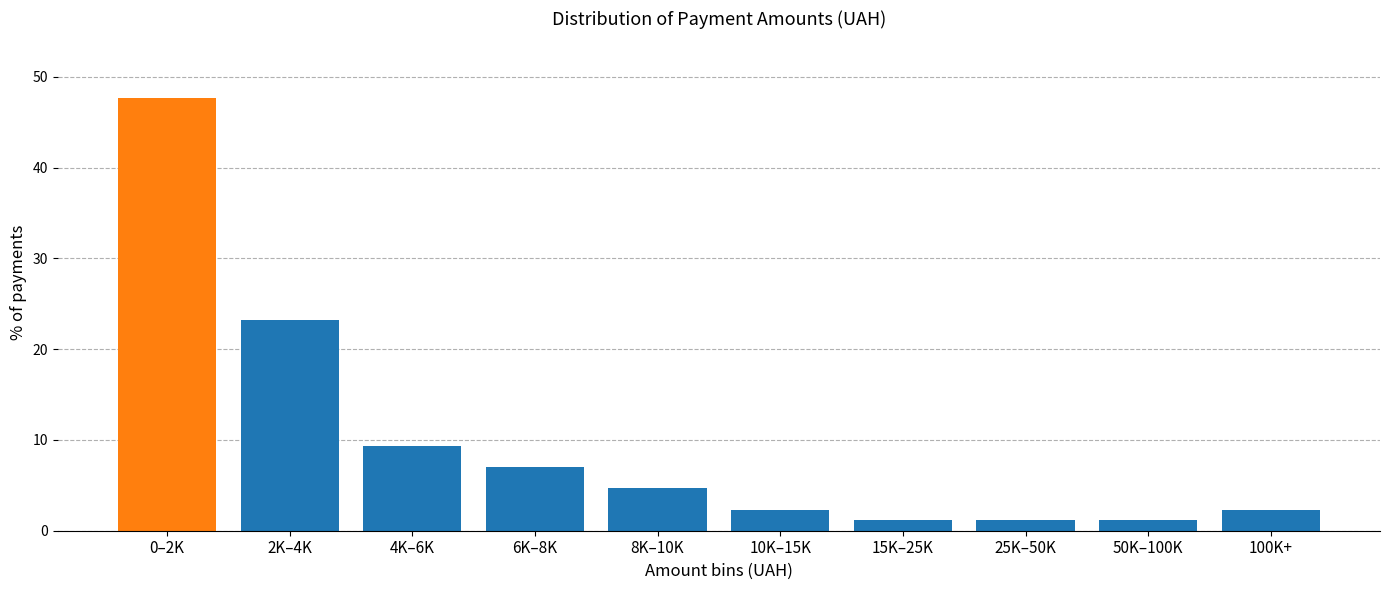

Reading left to right, what are all the values shown in this chart?

0–2K=47.7	2K–4K=23.3	4K–6K=9.3	6K–8K=7.0	8K–10K=4.7	10K–15K=2.3	15K–25K=1.2	25K–50K=1.2	50K–100K=1.2	100K+=2.3